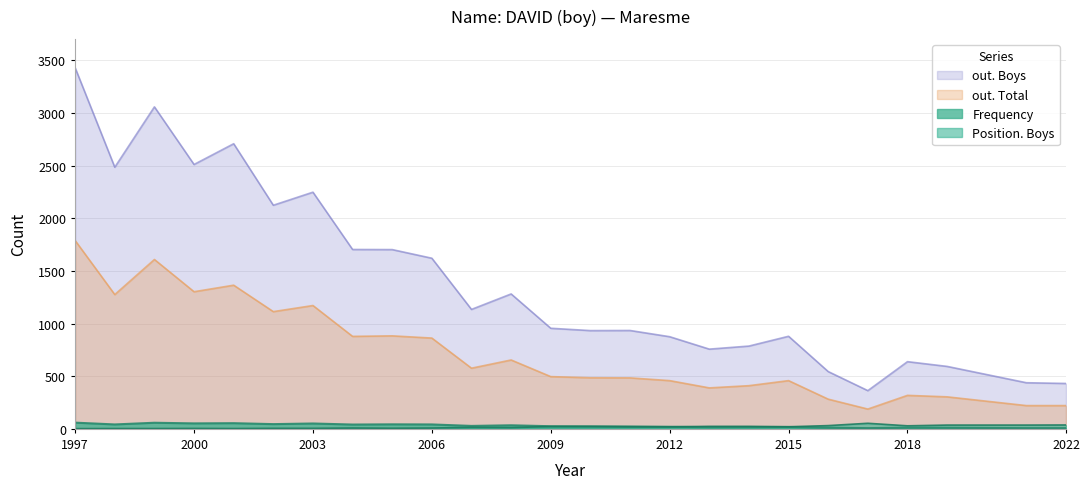

What is the value of the Frequency point at the 8th from the left?

41